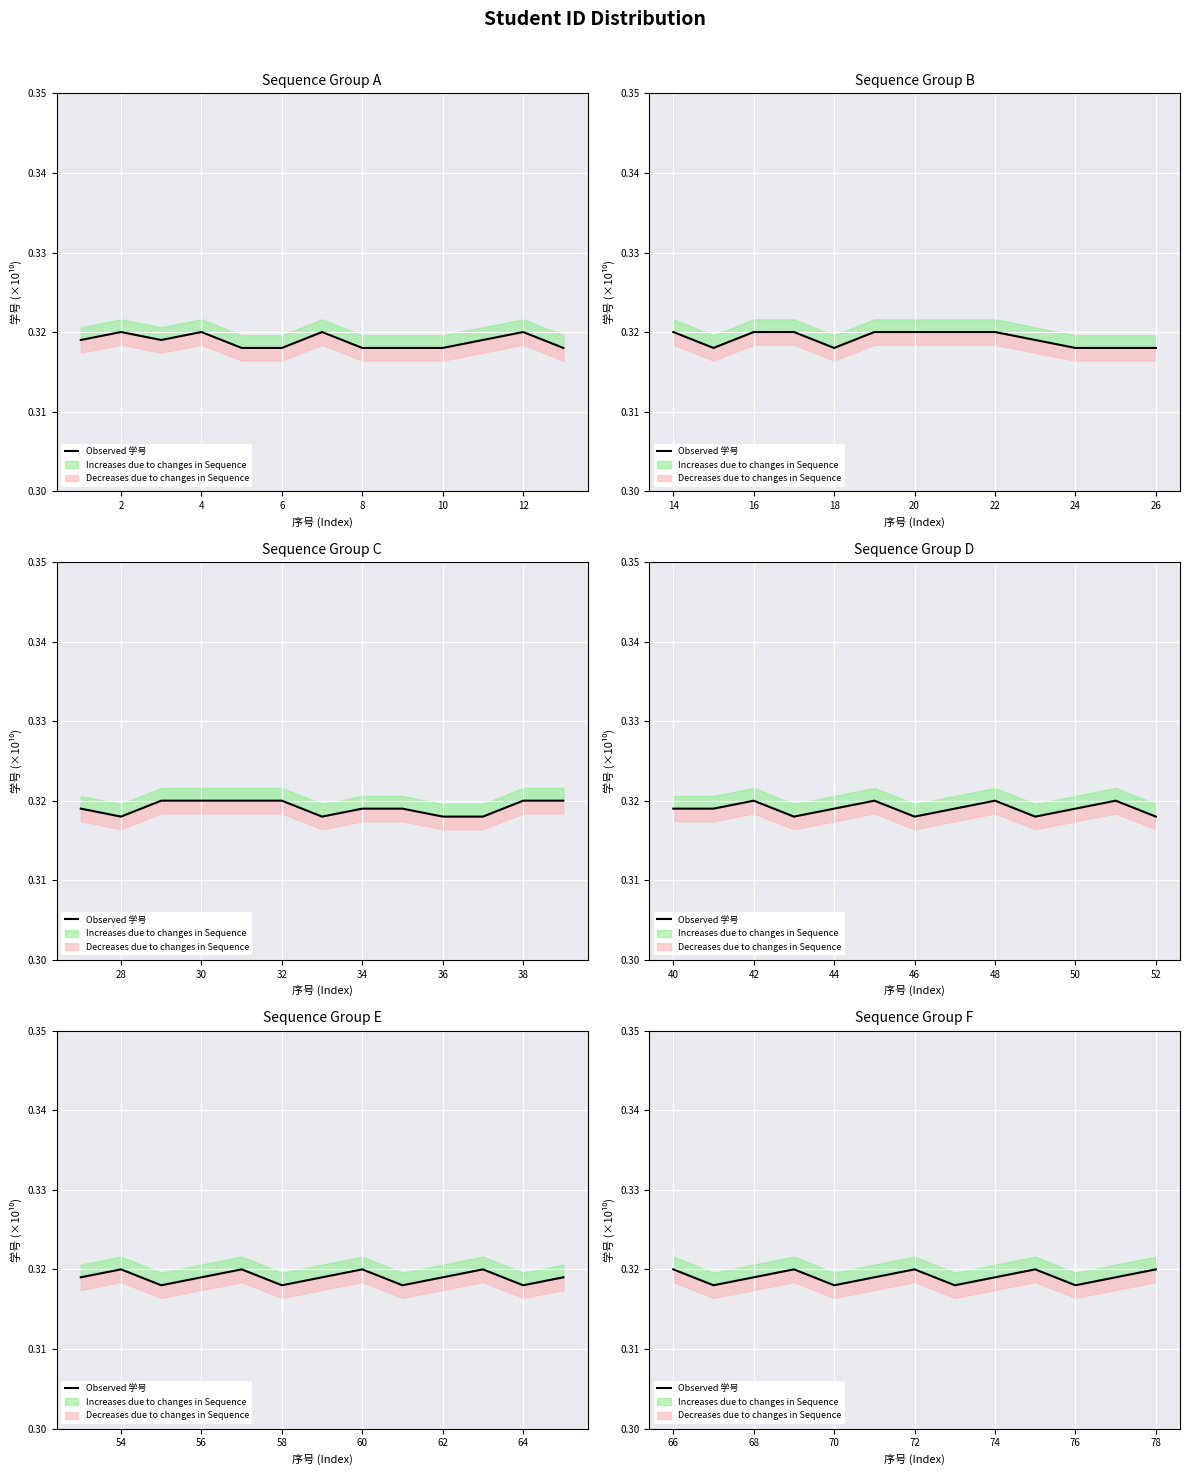

How many interior local valleys (lower than both neighbors) does the data have?

4